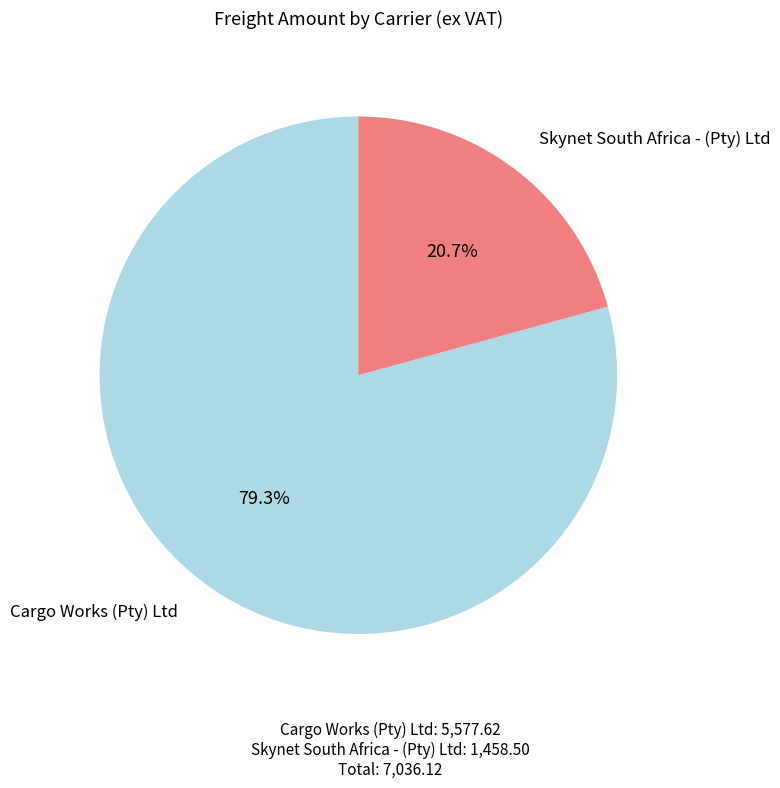

To the nearest percent, what portion does Skynet South Africa - (Pty) Ltd represent?

21%